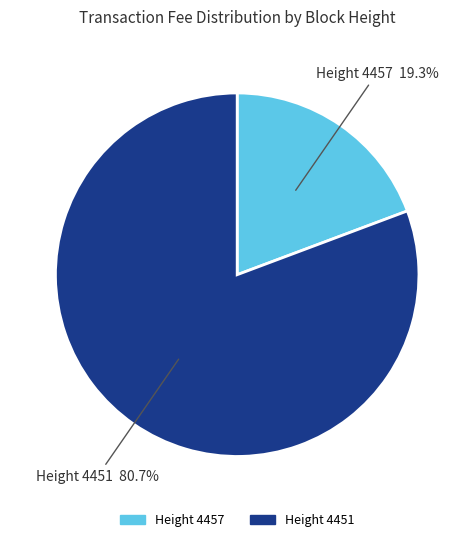

Is there any slice that represents more than half of the pie?

Yes